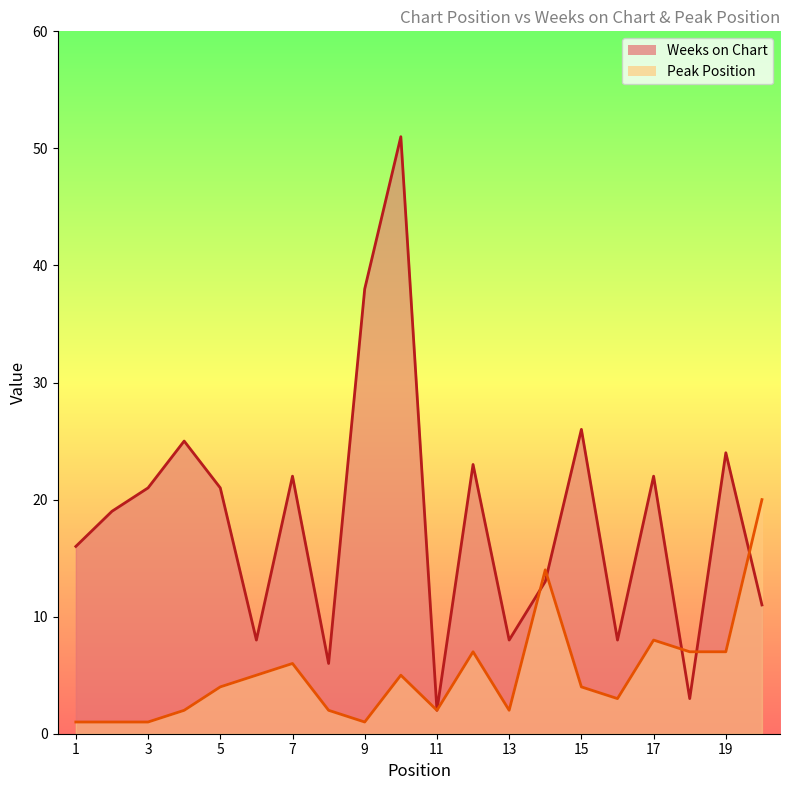

Reading left to right, transcribe all the data shown in this chart.

Weeks on Chart: 16	19	21	25	21	8	22	6	38	51	2	23	8	13	26	8	22	3	24	11
Peak Position: 1	1	1	2	4	5	6	2	1	5	2	7	2	14	4	3	8	7	7	20